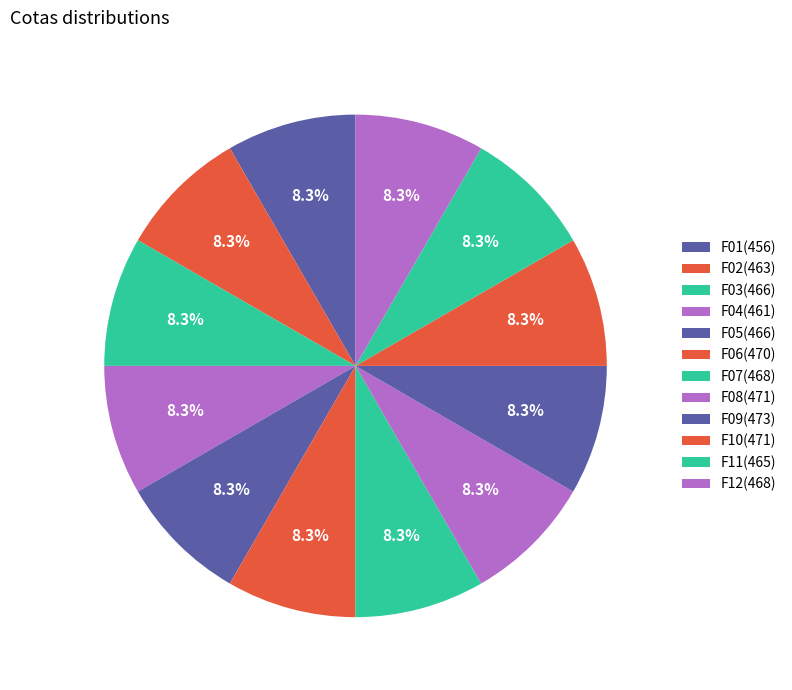

Count the number of slices in the pie.

12